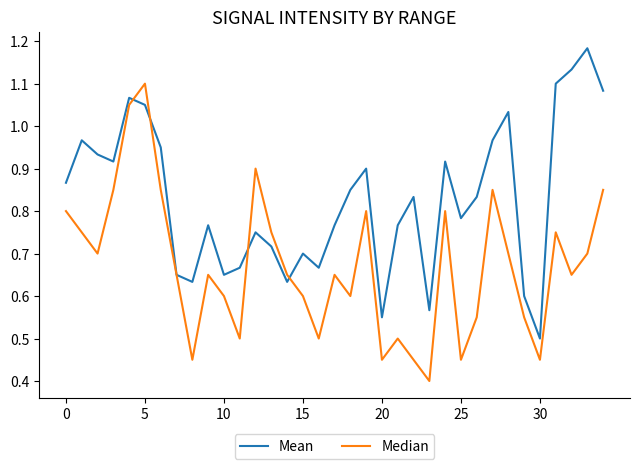

What is the minimum value shown in the chart?

0.4